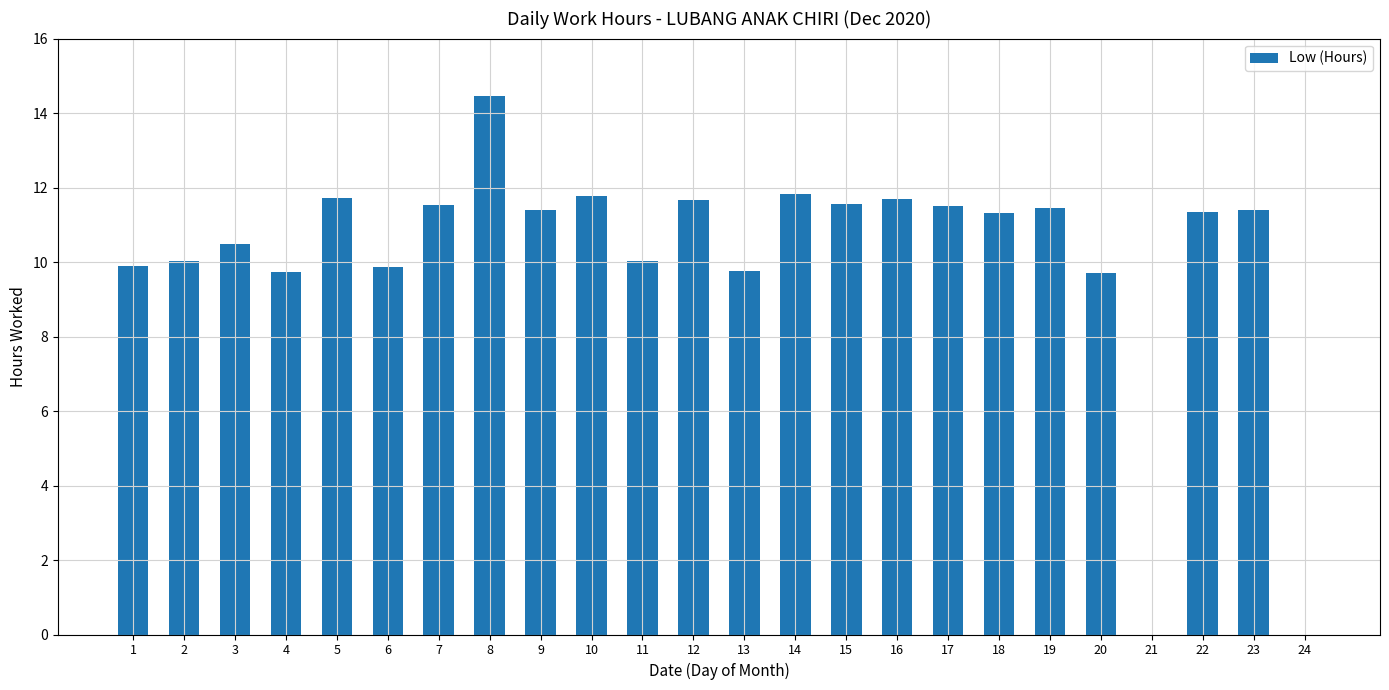

Read the value at 19.

11.5